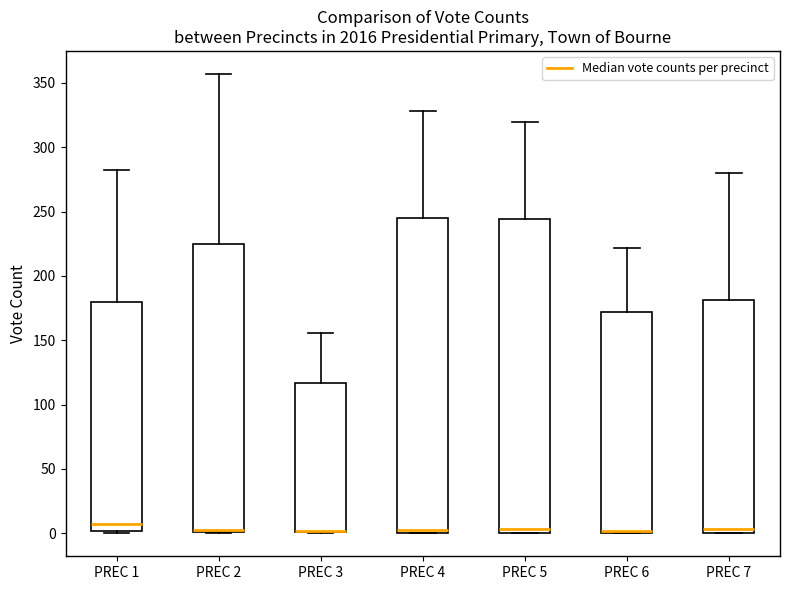

Reading left to right, transcribe this box plot: for each box, give where its median line is, the range the box spans, and where its two whiskers end, as read against the y-axis. The values are not printed on the chart, so give them approximately, as read against the axis.

PREC 1: median 10, box 0 to 180, whiskers 0 (just below the box's lower edge) to 280
PREC 2: median 5 (drawn on the box's lower edge), box 0 to 225, whiskers 0 to 355
PREC 3: median 0 (drawn on the box's lower edge), box 0 to 115, whiskers 0 to 155
PREC 4: median 5, box 0 to 245, whiskers 0 to 330
PREC 5: median 5, box 0 to 245, whiskers 0 to 320
PREC 6: median 0 (just above the box's lower edge), box 0 to 170, whiskers 0 to 220
PREC 7: median 5, box 0 to 180, whiskers 0 to 280